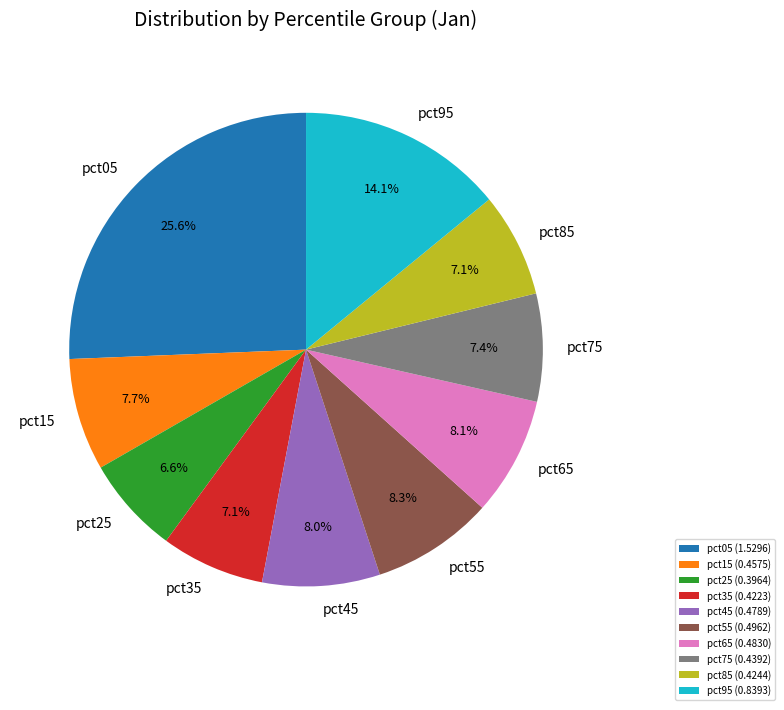

Is it true that pct45 is 1% of the pie?

False